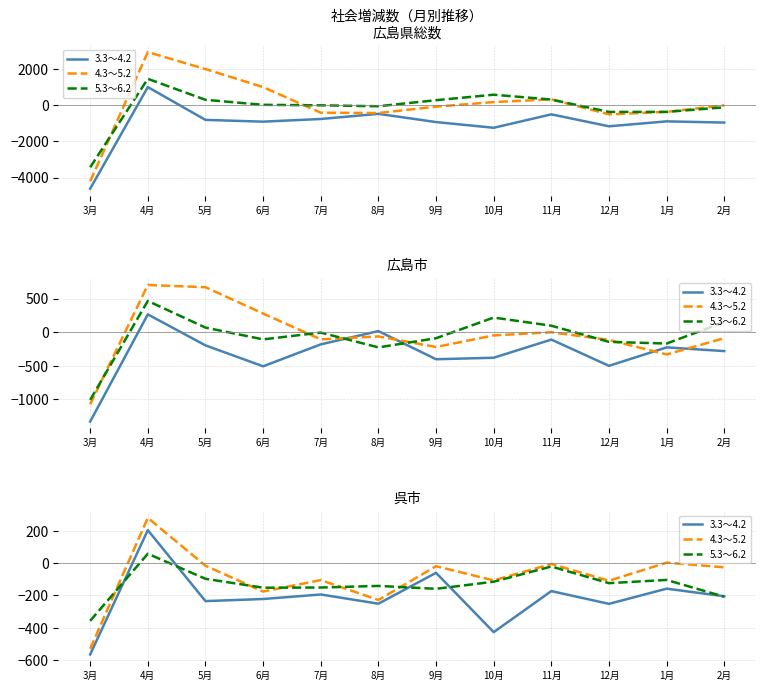

After their last crossing, which series has the higher values: 5.3～6.2 or 4.3～5.2?

4.3～5.2